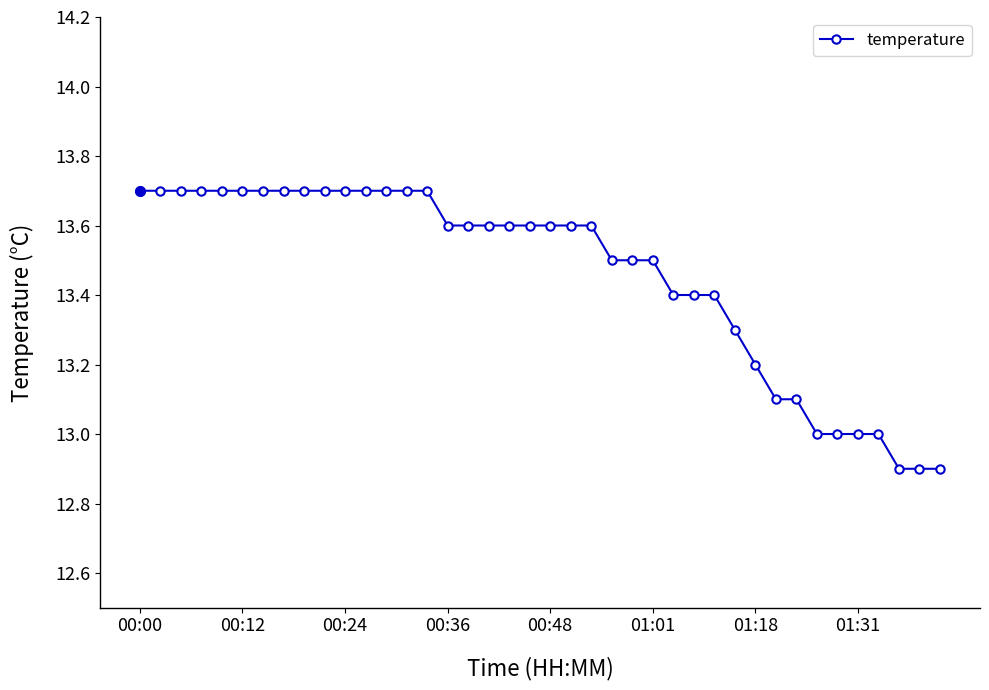

What is the maximum value shown in the chart?

13.7